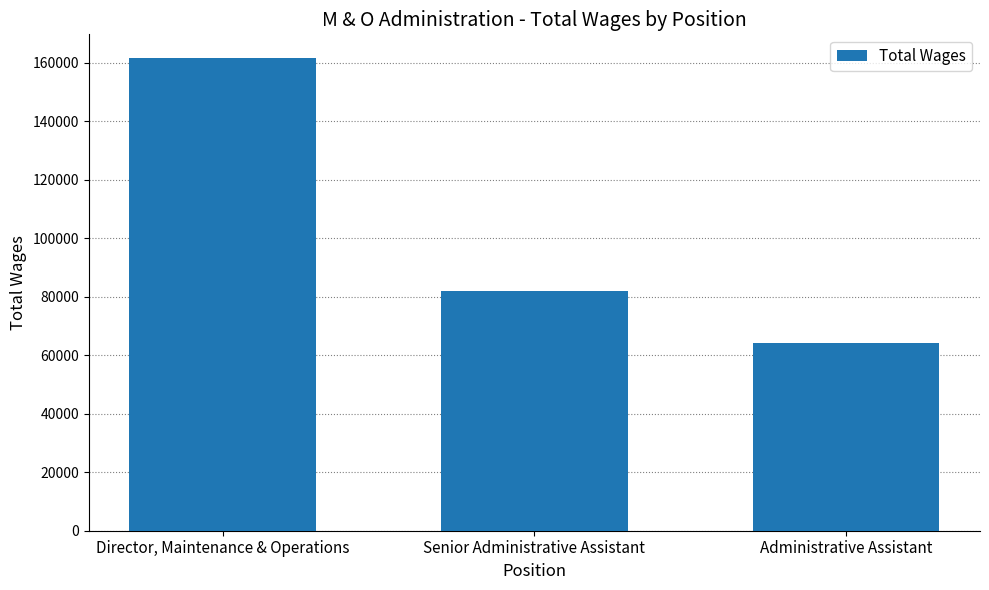

Reading left to right, extract all data points from this chart.

161602	82108	64302